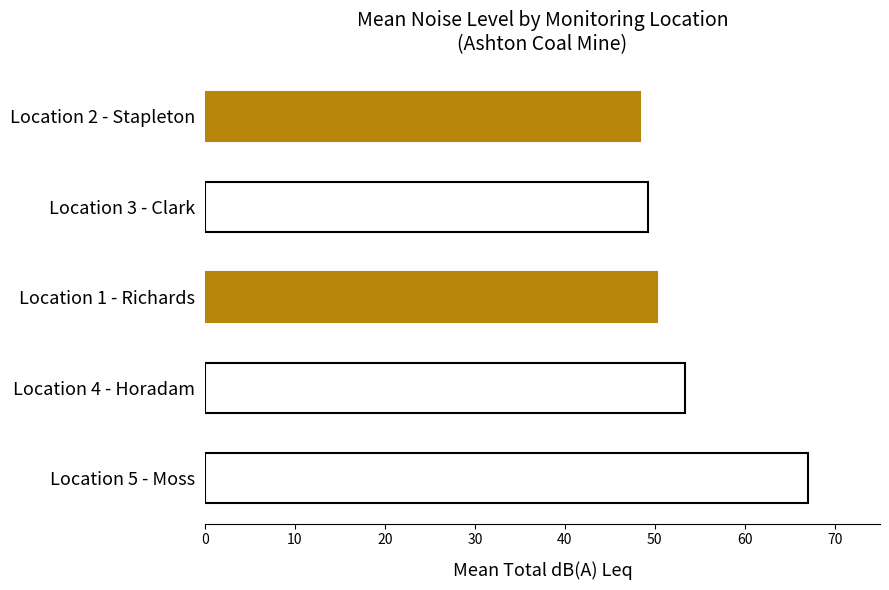

Reading top to bottom, list all the values displayed in this chart.

Location 2 - Stapleton=48.4	Location 3 - Clark=49.2	Location 1 - Richards=50.2	Location 4 - Horadam=53.4	Location 5 - Moss=67.0